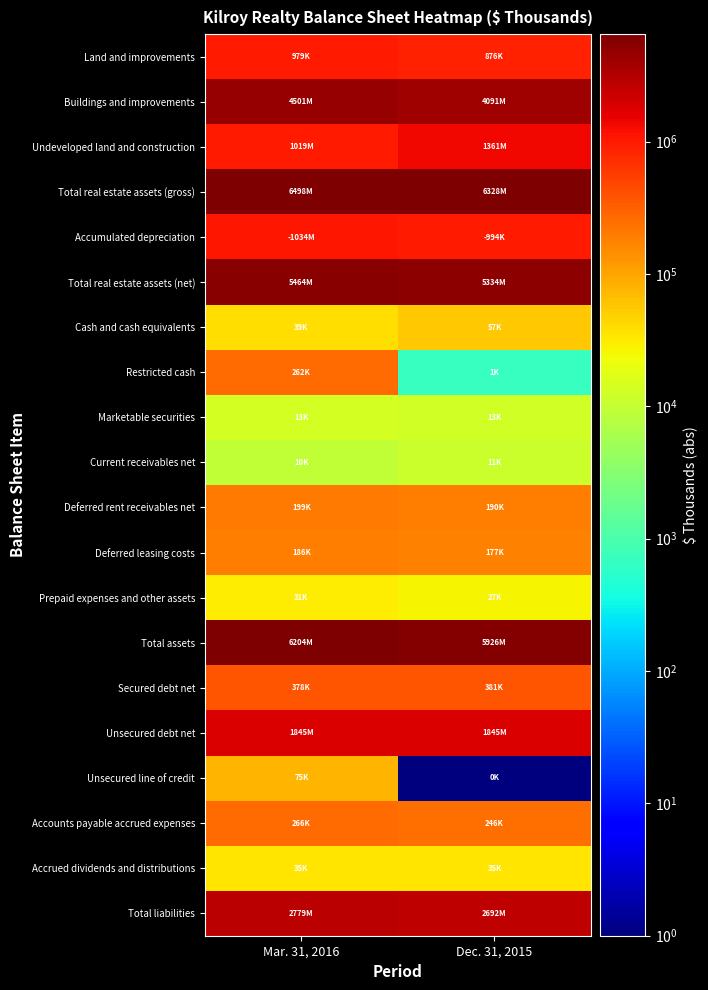

At Dec. 31, 2015, list the series in order from largest to smallest.

Total real estate assets (gross), Total assets, Total real estate assets (net), Buildings and improvements, Total liabilities, Unsecured debt net, Undeveloped land and construction, Accumulated depreciation, Land and improvements, Secured debt net, Accounts payable accrued expenses, Deferred rent receivables net, Deferred leasing costs, Cash and cash equivalents, Accrued dividends and distributions, Prepaid expenses and other assets, Marketable securities, Current receivables net, Restricted cash, Unsecured line of credit